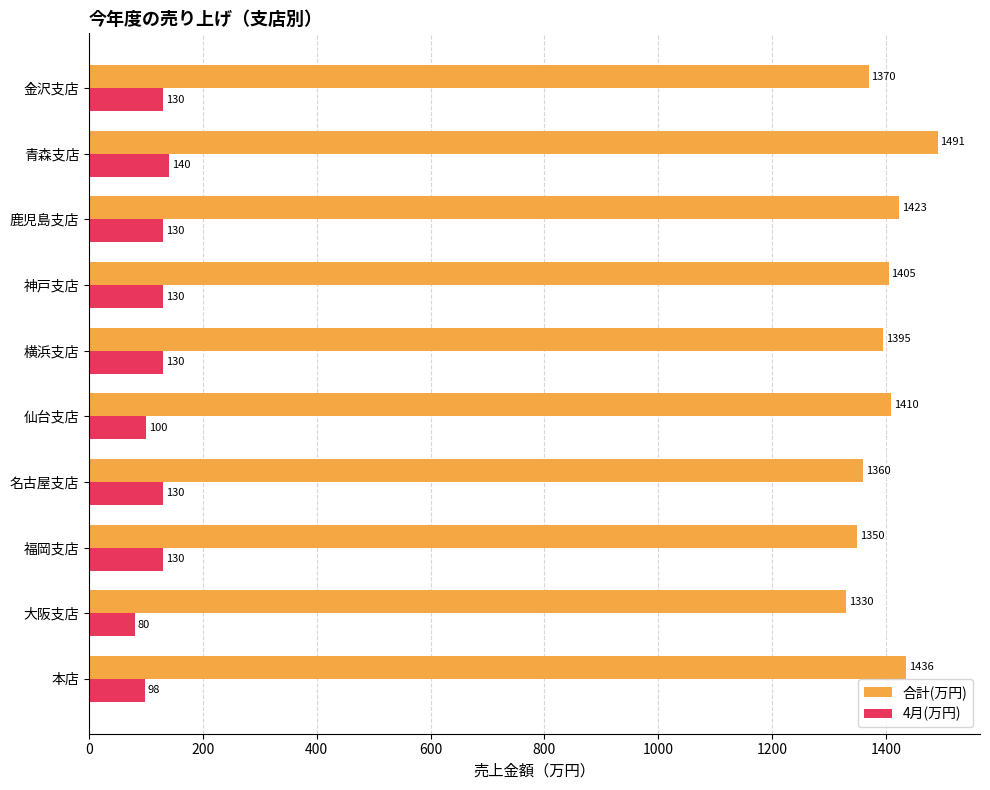

At how many categories does at least one series exceed 1010?

10